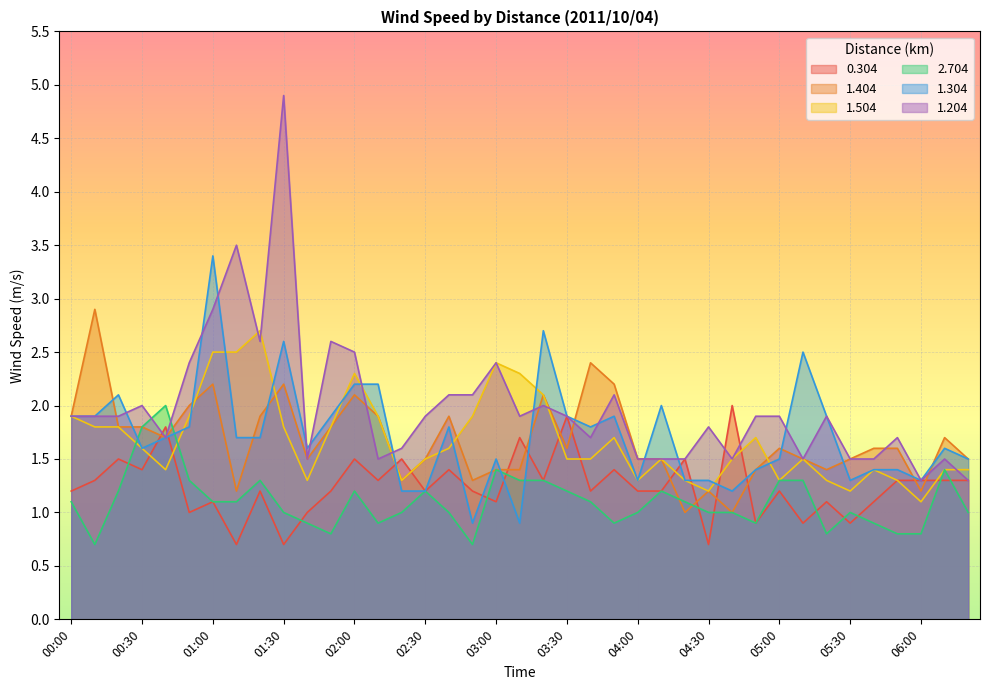

True or false: 0.304 has more than 1 interior local peaks.

True